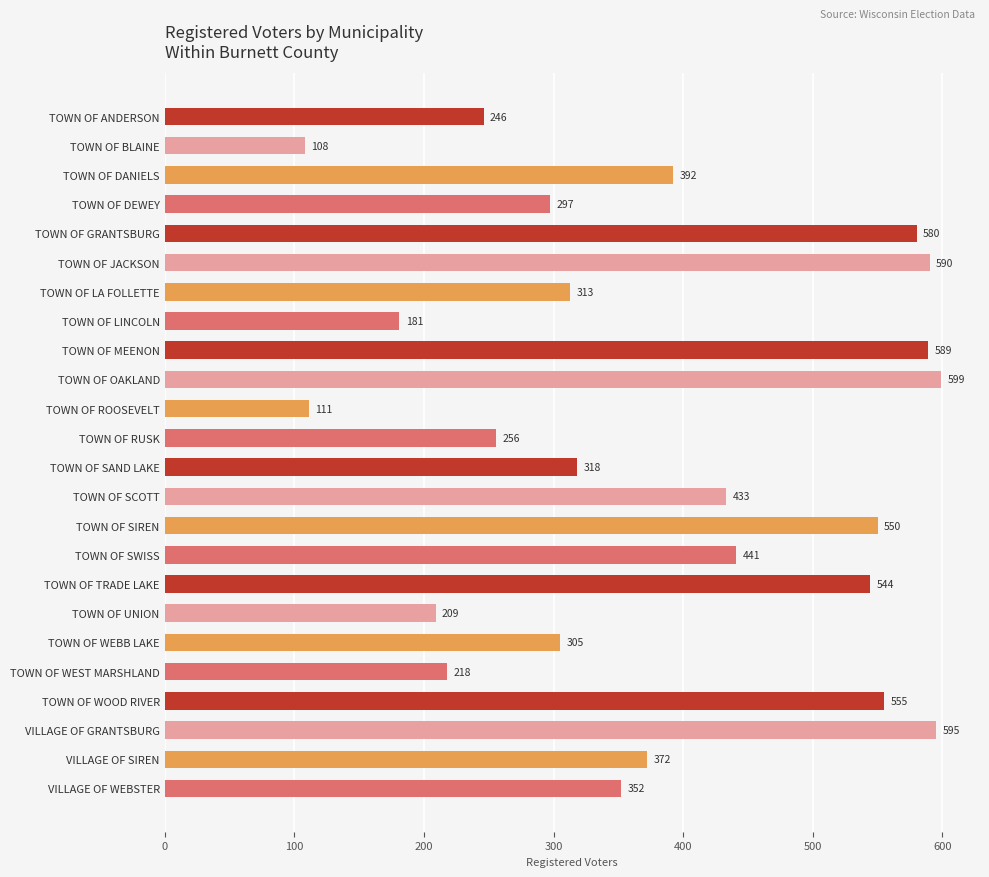

Reading top to bottom, transcribe all the data shown in this chart.

246	108	392	297	580	590	313	181	589	599	111	256	318	433	550	441	544	209	305	218	555	595	372	352